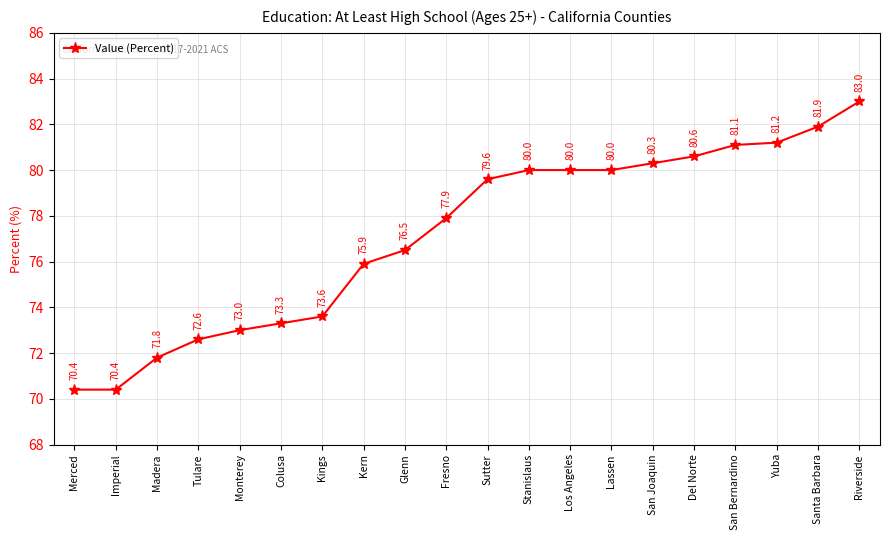

What is the minimum value shown in the chart?

70.4